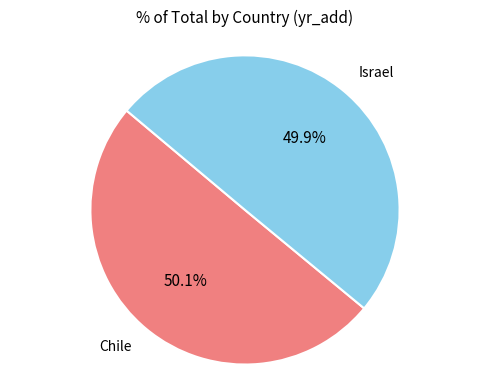

Is there any slice that represents more than half of the pie?

Yes